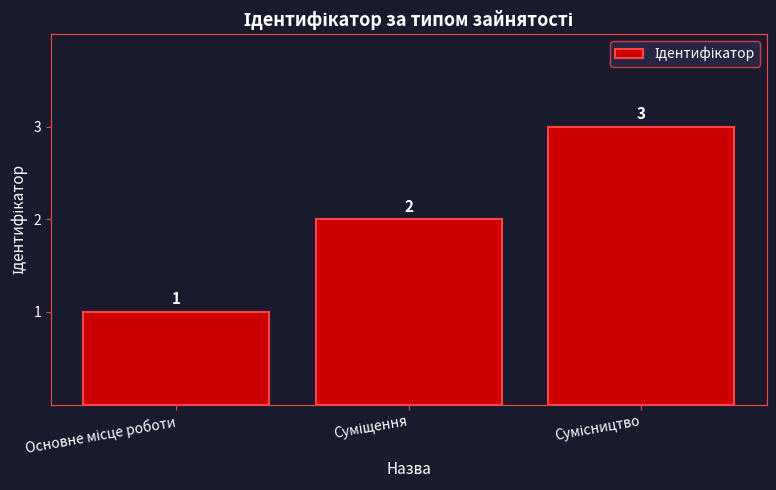

What is the sum of all values?

6